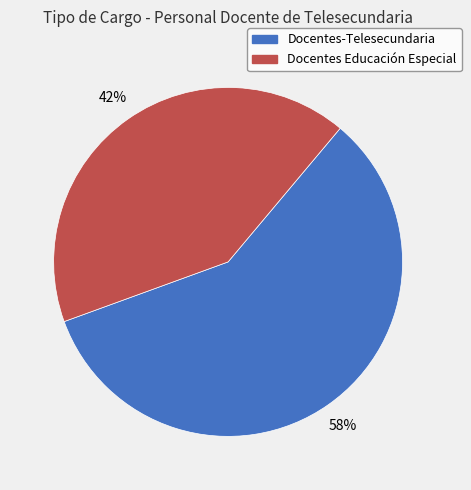

To the nearest percent, what is the average slice percentage?

50%